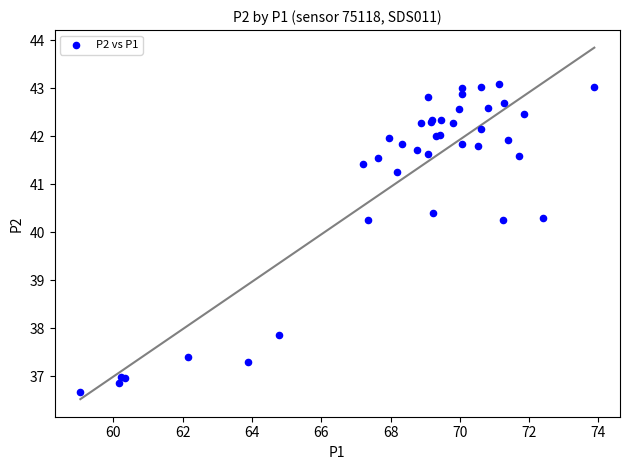

What Y value in the scatter plot is closest to 39?

37.9